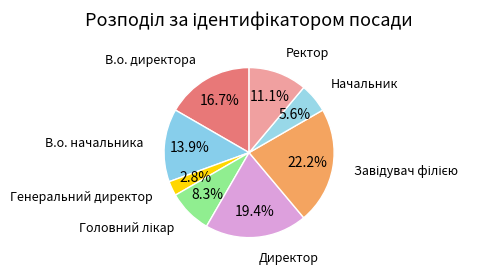

Between Начальник and Ректор, which is larger?

Ректор